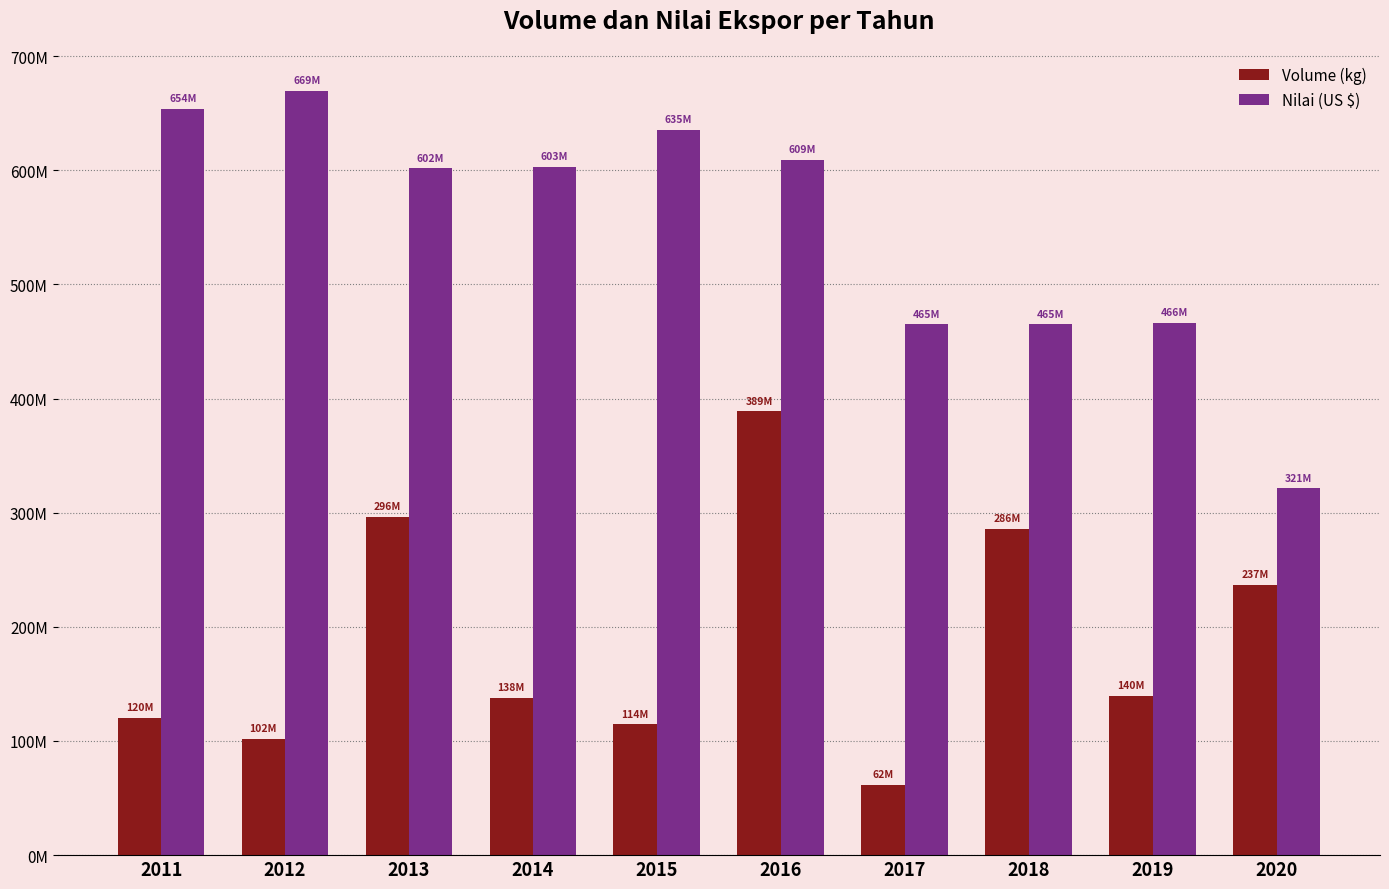

What is the spread (max minus min) of values at 2020?

84273987.1